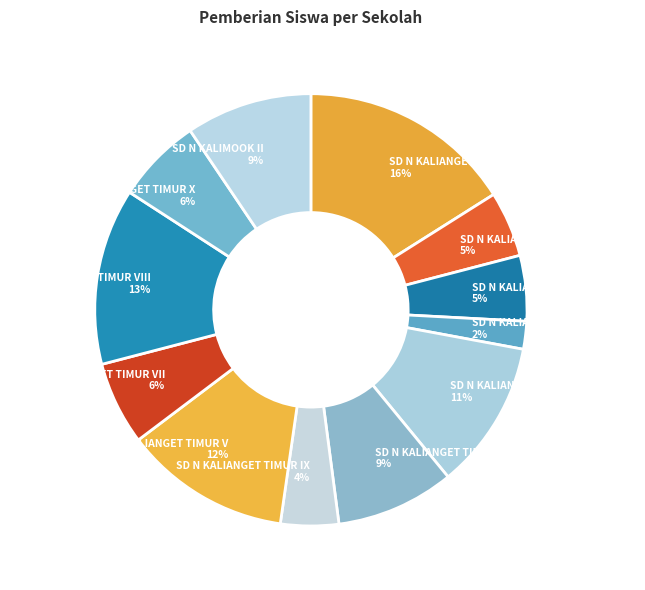

What is the largest slice in the pie chart?

SD N KALIANGET BARAT III